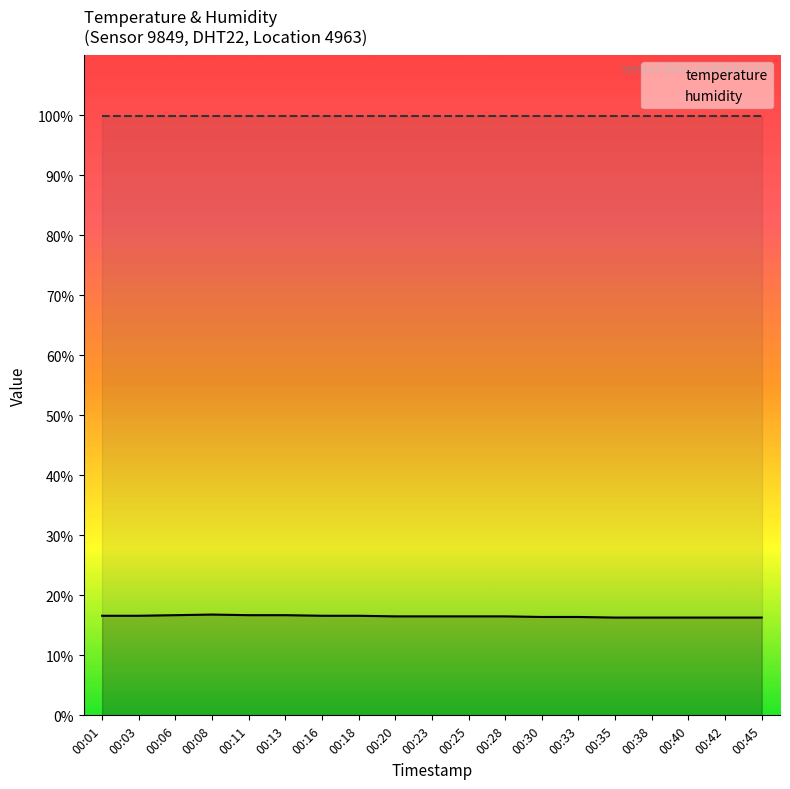

What is the greatest value displayed?

99.9